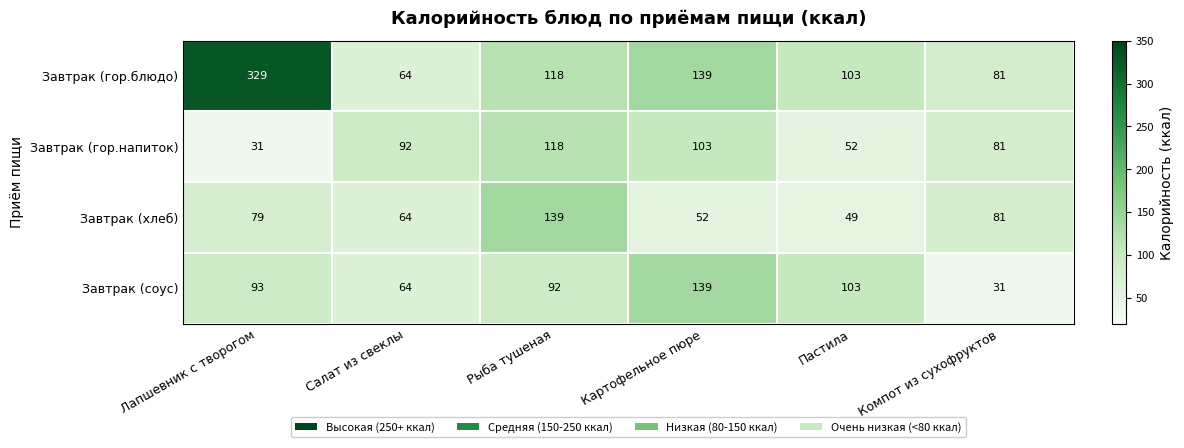

Read the Завтрак (гор.блюдо) value at Картофельное пюре, to the nearest 5.

140